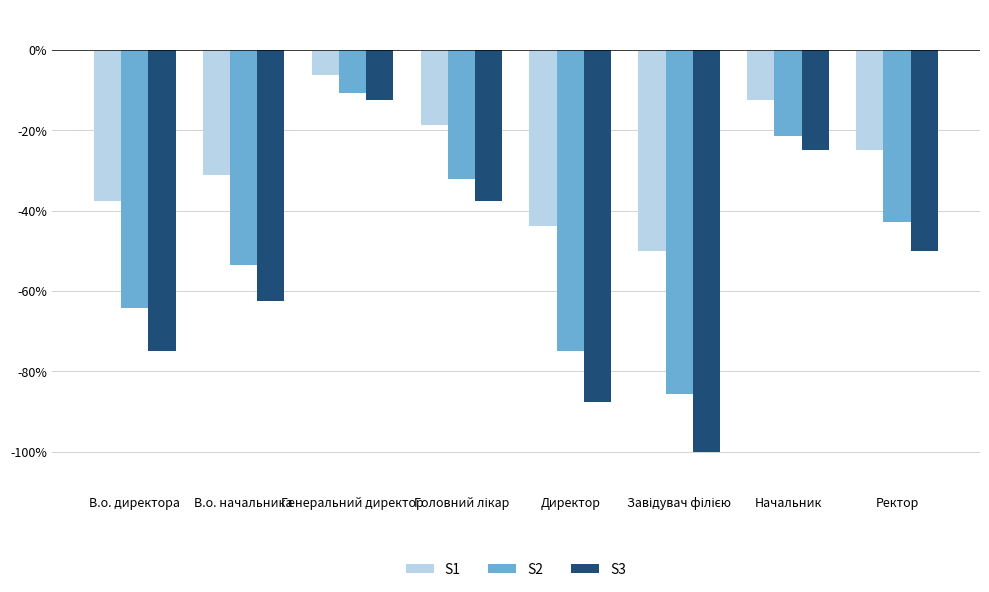

Count the number of data series in this chart.

3